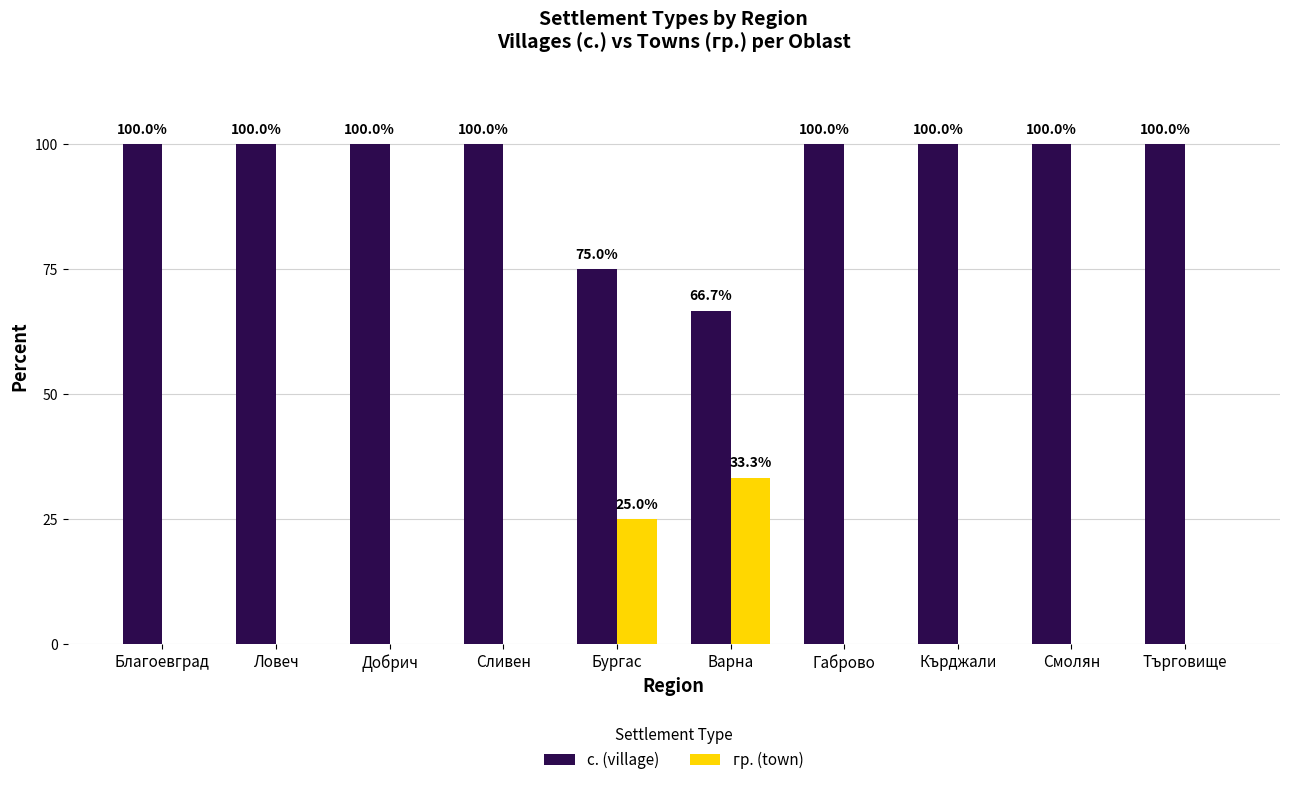

Count the number of data series in this chart.

2